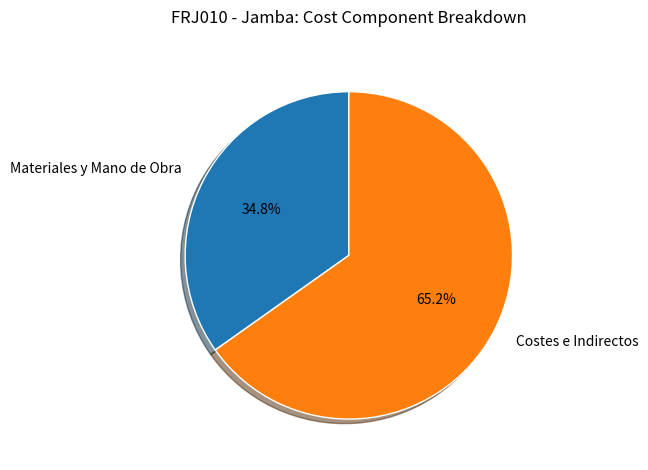

Combined, do Costes e Indirectos and Materiales y Mano de Obra account for over 50%?

Yes